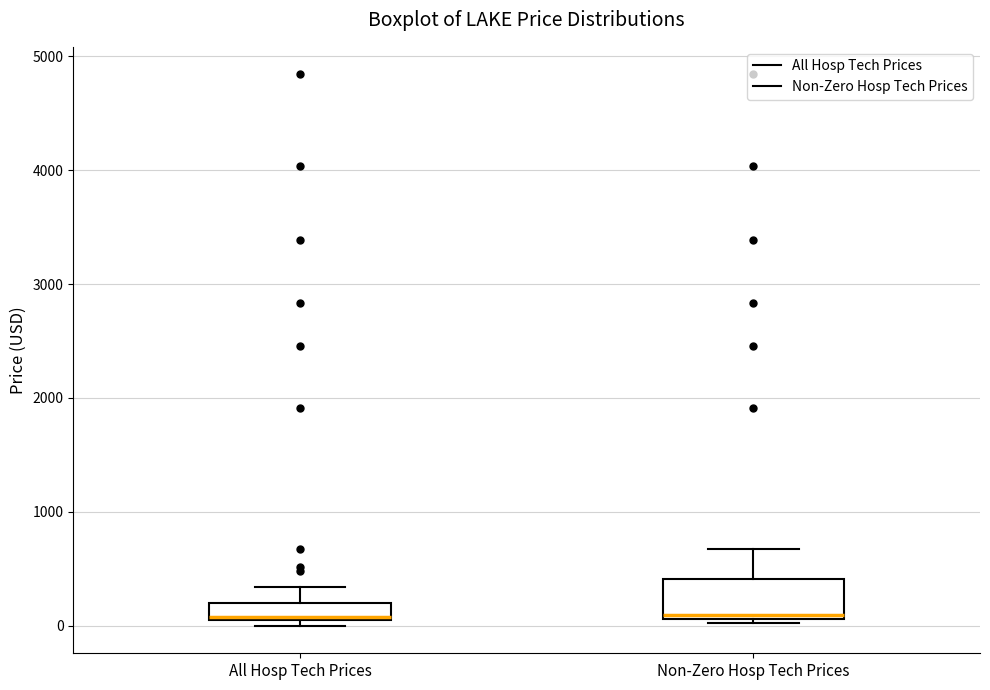

Which box is the tallest, from its lower edge to its upper edge?

Non-Zero Hosp Tech Prices